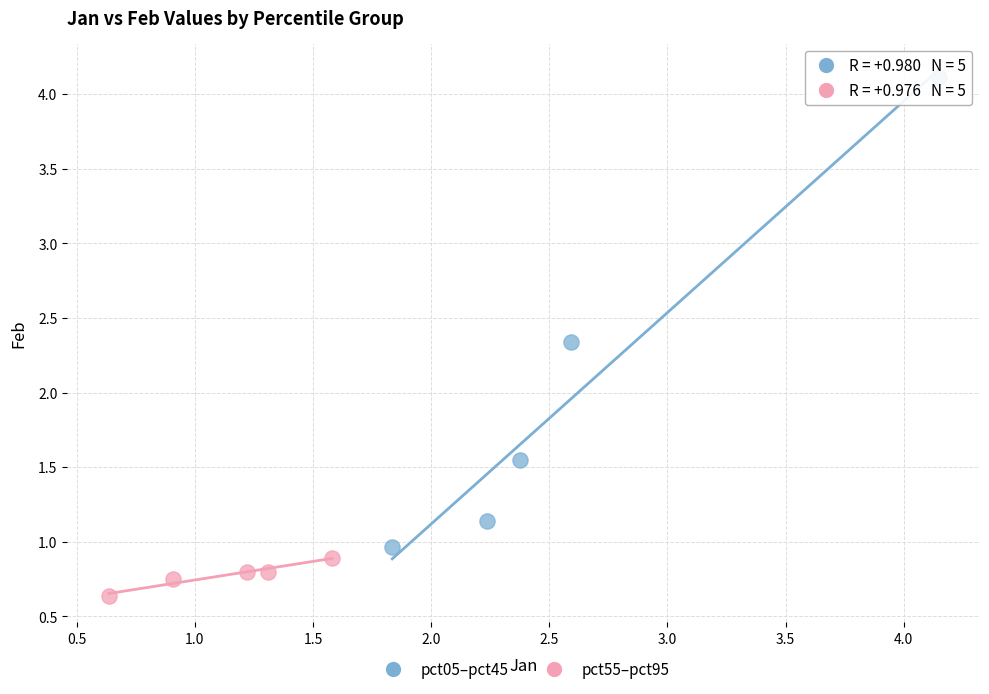

What are all the series names shown in the legend?

pct05–pct45, pct55–pct95